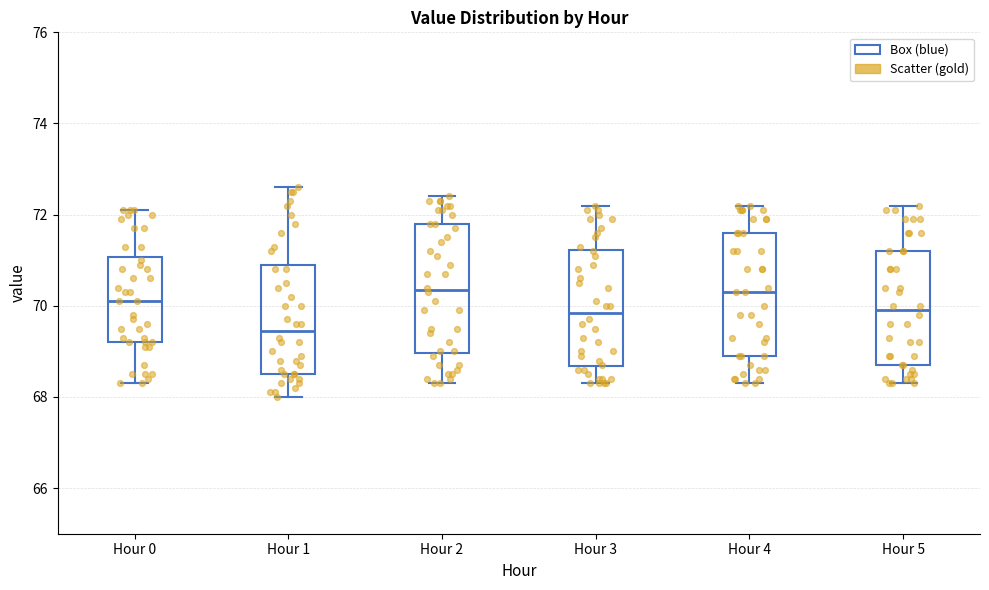

Where does the upper whisker of the box for Hour 0 end on the y-axis? The values are not printed on the chart, so give them approximately, as read against the axis.

72.2